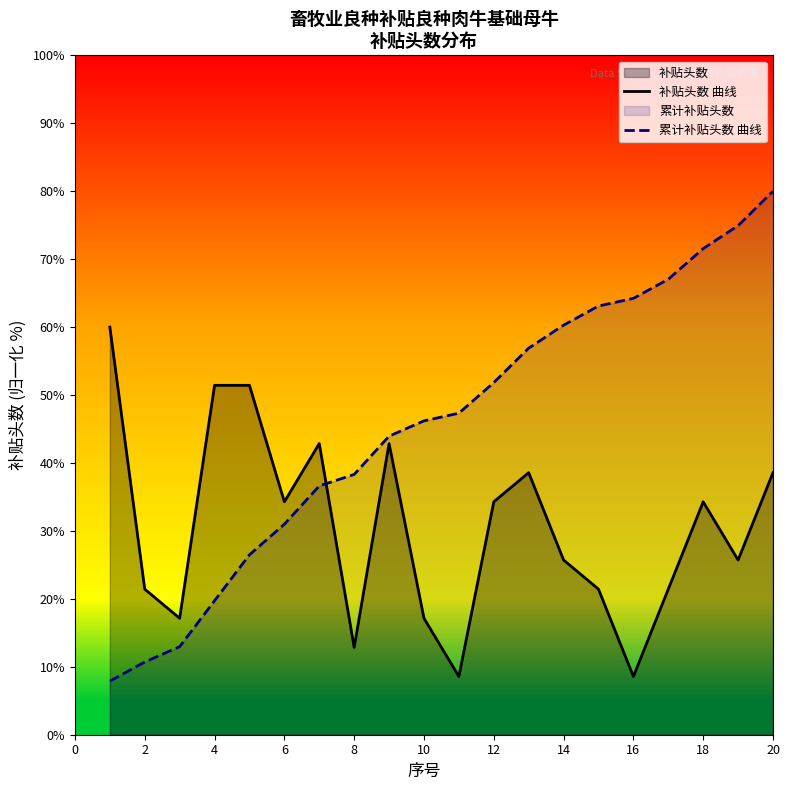

Rank the series by their average value, from highest to lowest.

累计补贴头数 曲线, 补贴头数 曲线